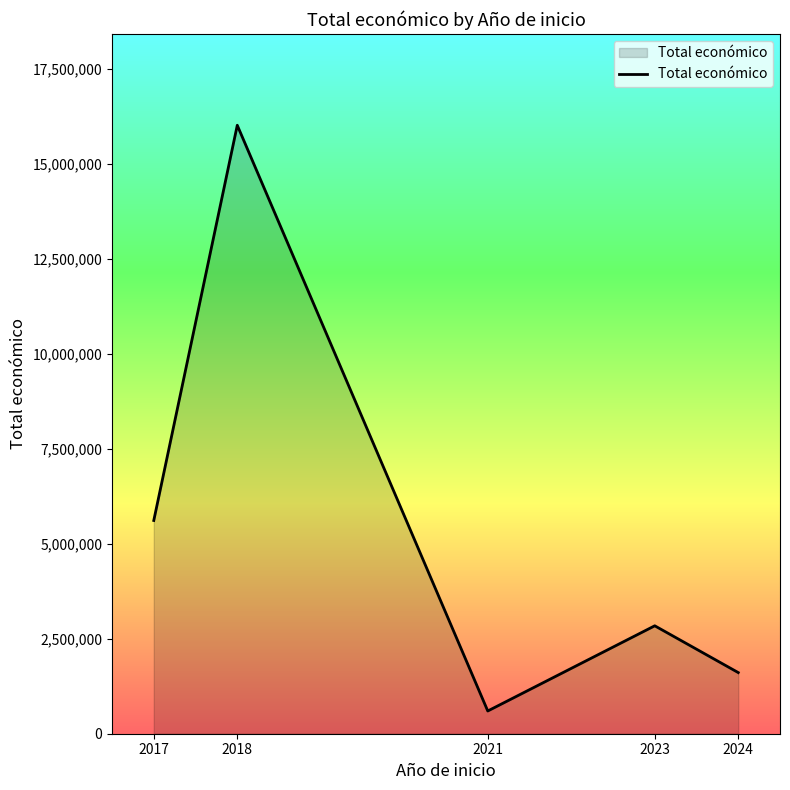

Between 2018 and 2023, which is larger?

2018